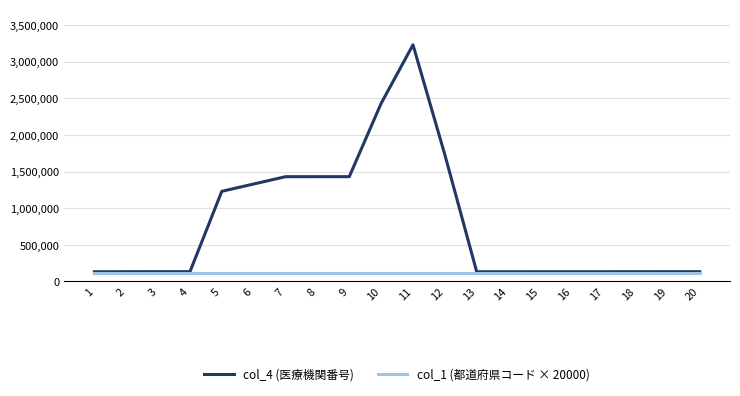

List the series in order of their peak value, highest first.

col_4 (医療機関番号), col_1 (都道府県コード × 20000)